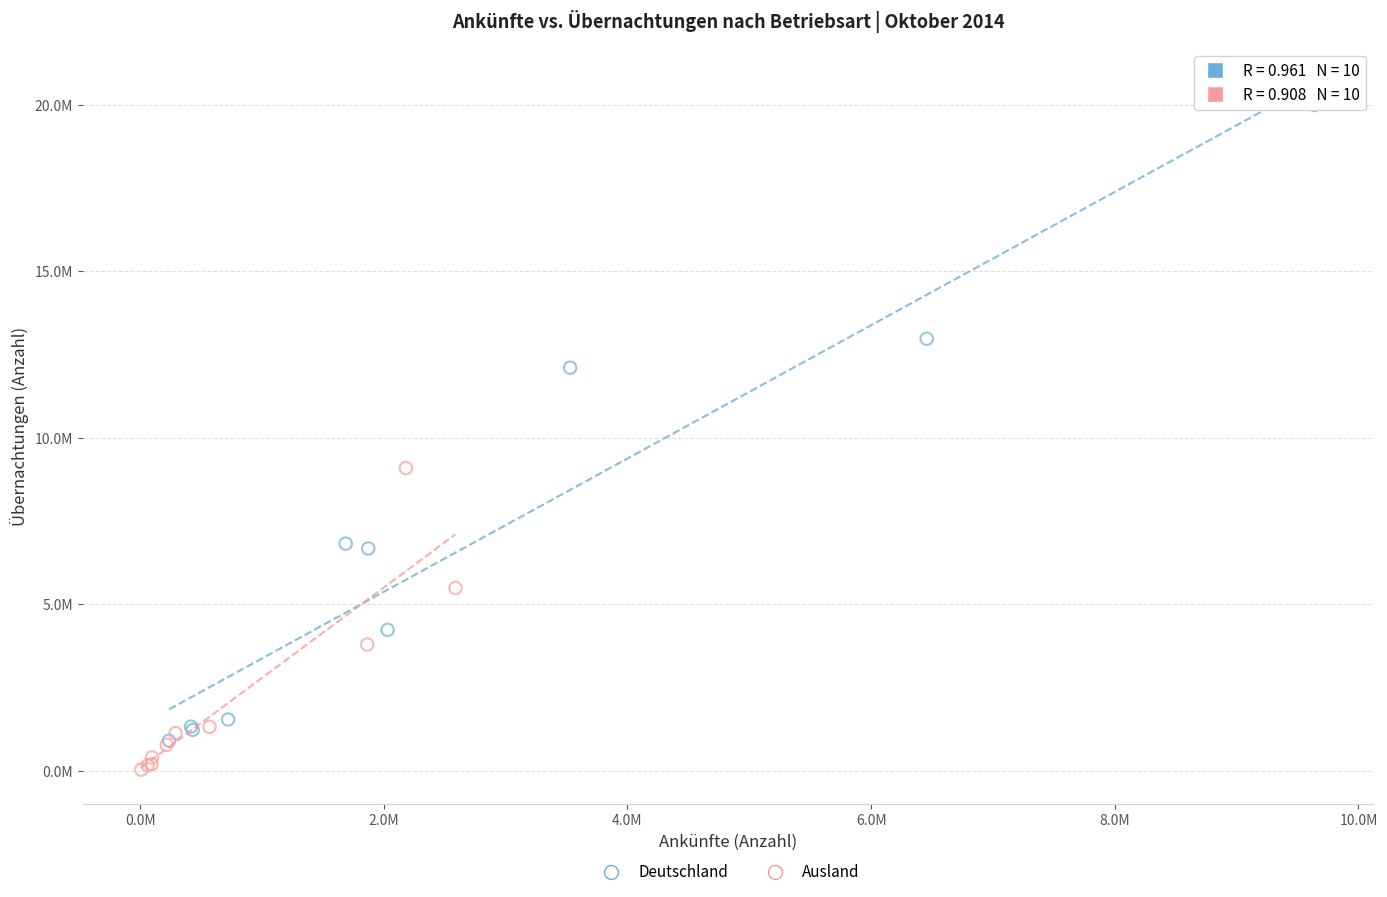

What are all the series names shown in the legend?

Deutschland, Ausland